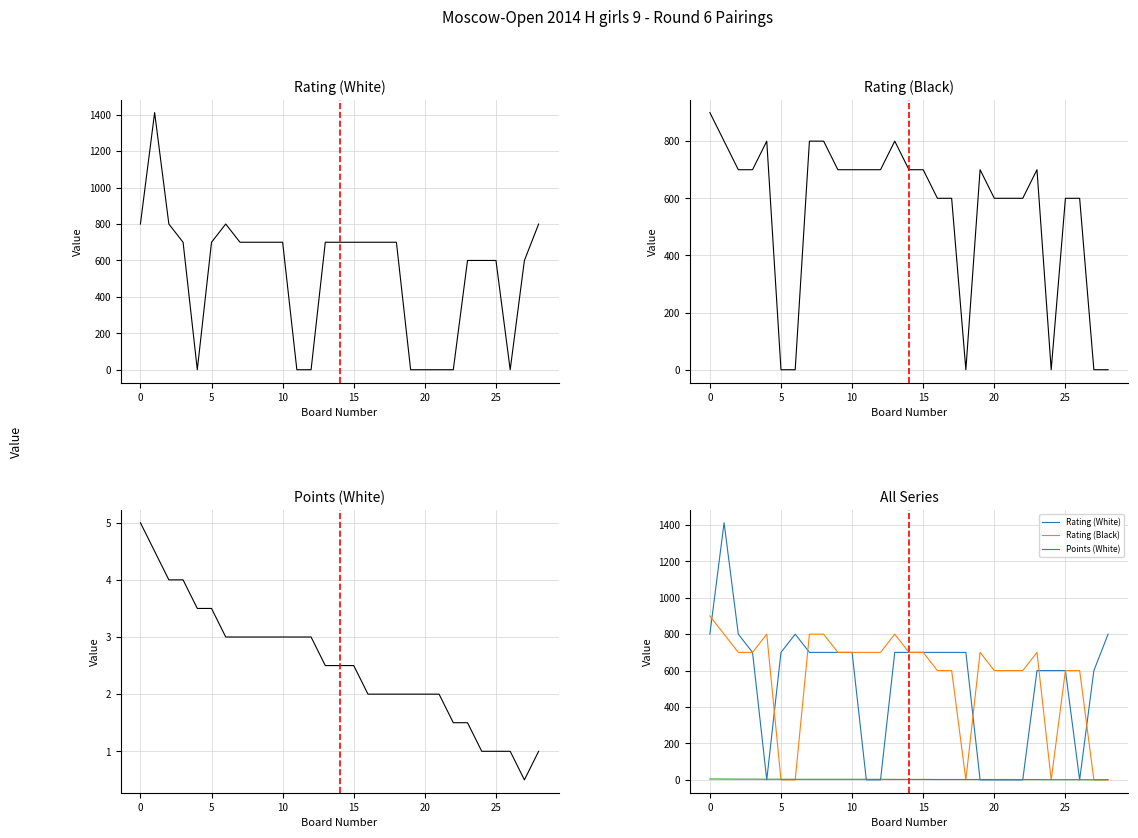

At how many categories does at least one series exceed 231?

29